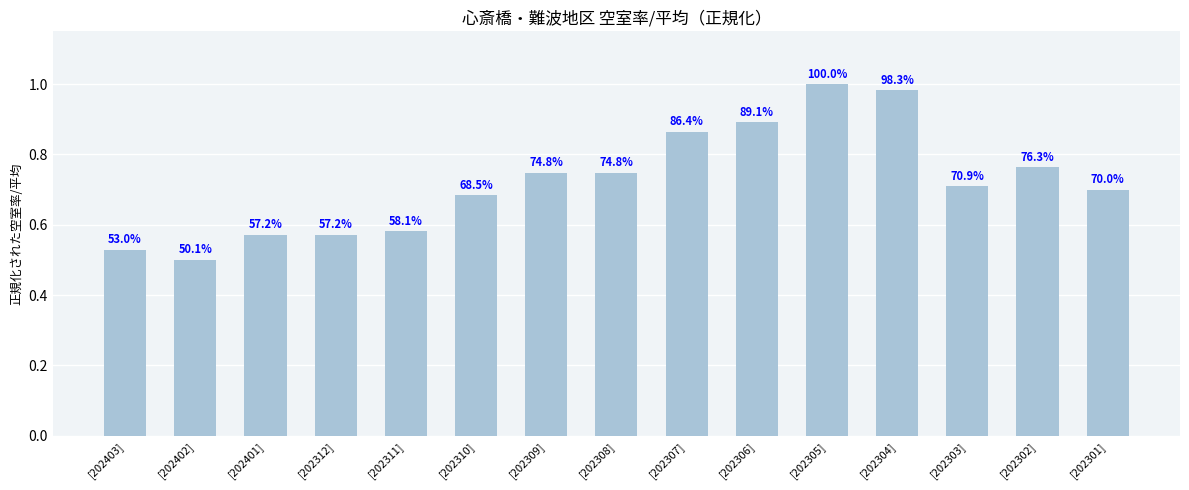

True or false: the data shows 0.6 at [202401].

True